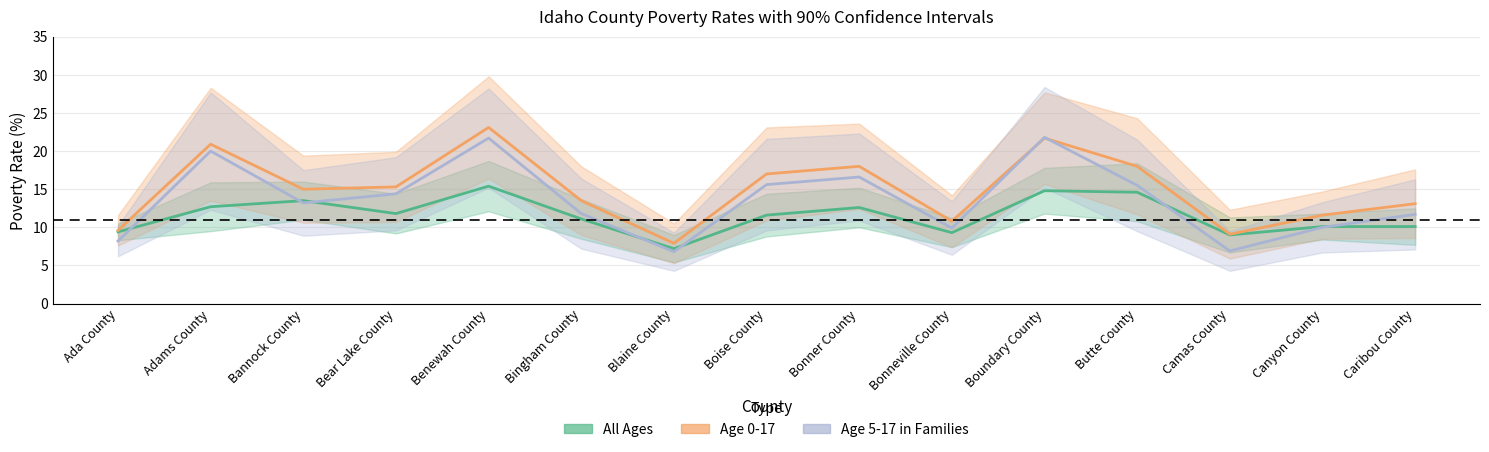

Reading right to left, transcribe all the data shown in this chart.

All Ages: 10.1	10.1	9.0	14.6	14.8	9.3	12.6	11.6	7.2	11.1	15.4	11.8	13.5	12.7	9.4
Age 0-17: 13.1	11.6	9.1	18.0	21.7	10.8	18.0	17.0	7.9	13.5	23.1	15.3	15.0	20.9	9.6
Age 5-17 in Families: 11.7	10.0	6.9	15.5	21.8	9.9	16.6	15.6	6.8	11.8	21.7	14.4	13.2	20.0	8.2